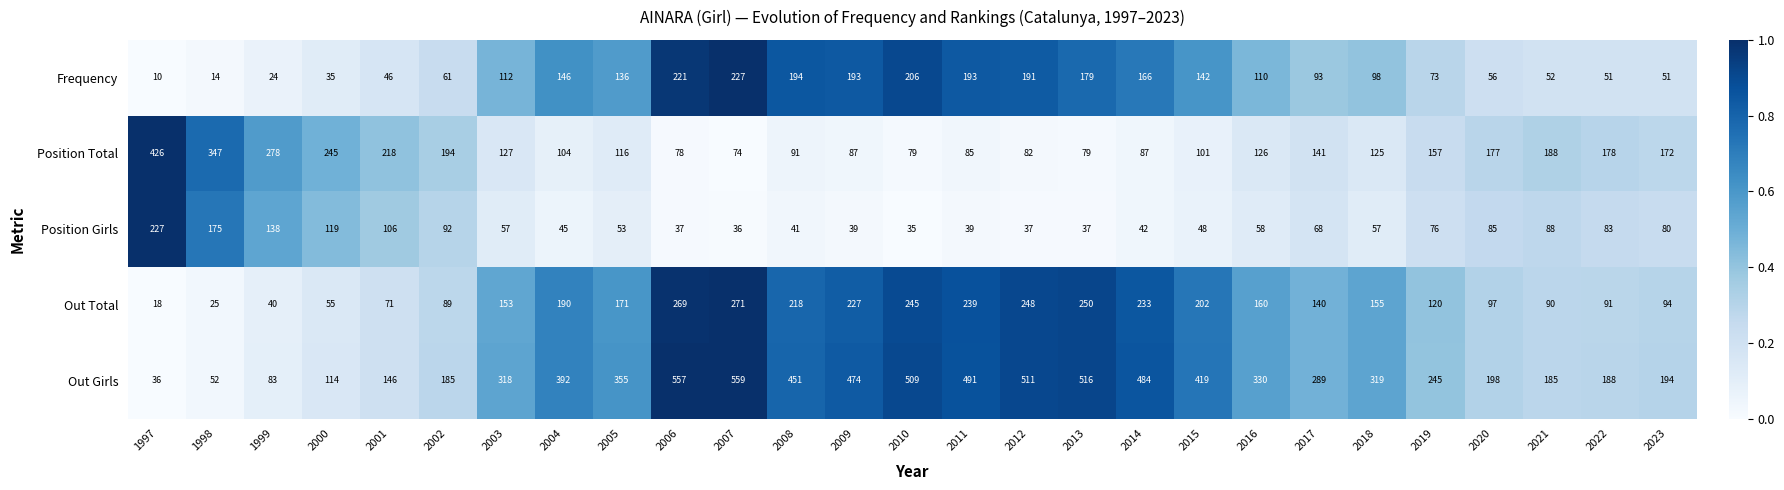

Which series has the largest range (max minus min)?

Out Girls